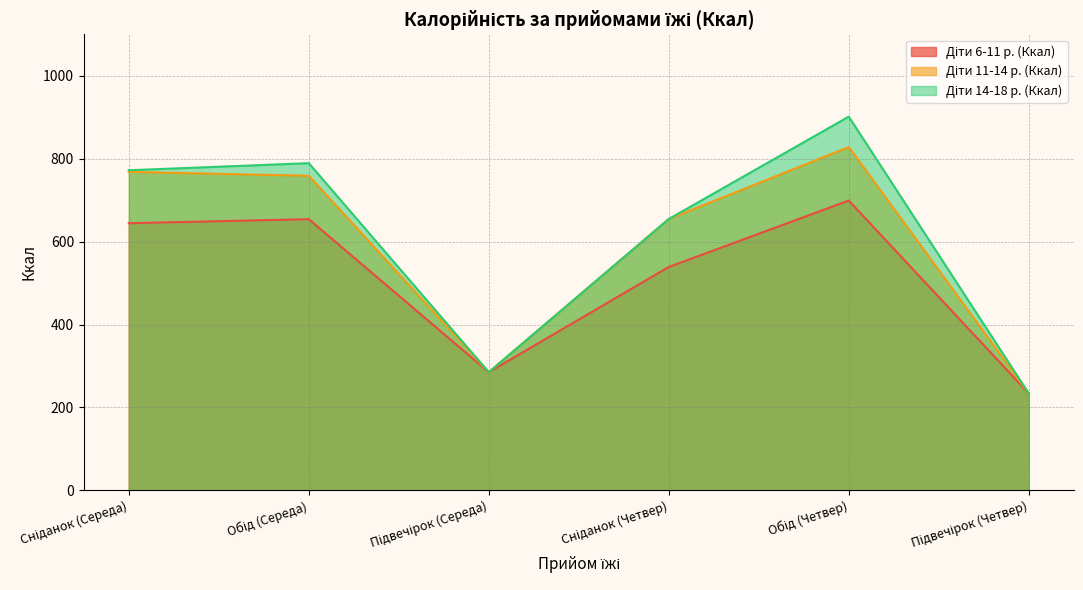

The value of Діти 6-11 р. (Ккал) at Підвечірок (Середа) is 469.4. True or false?

False